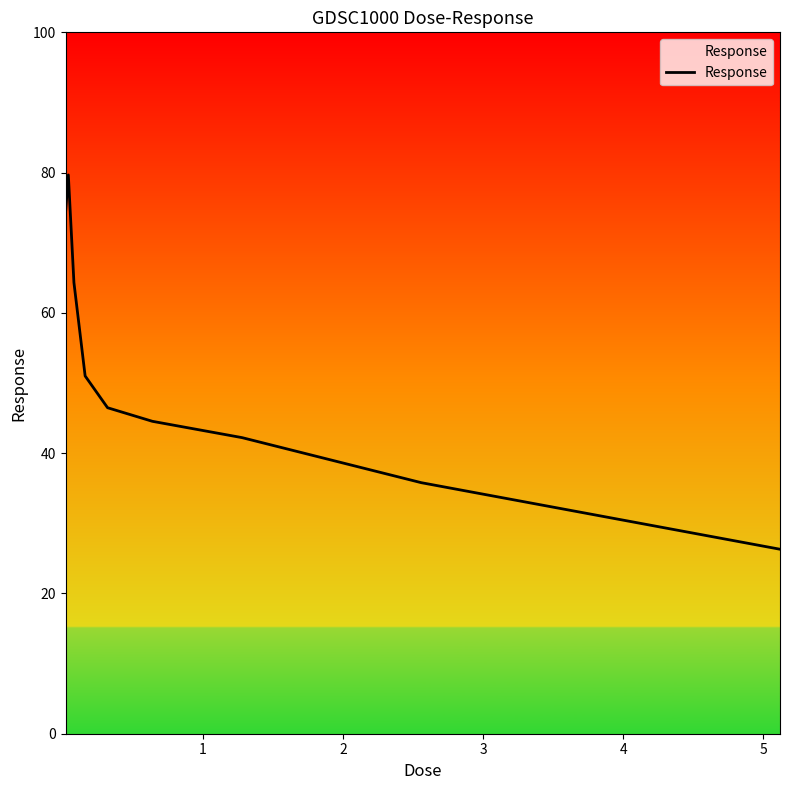

How many lines are shown in the chart?

1